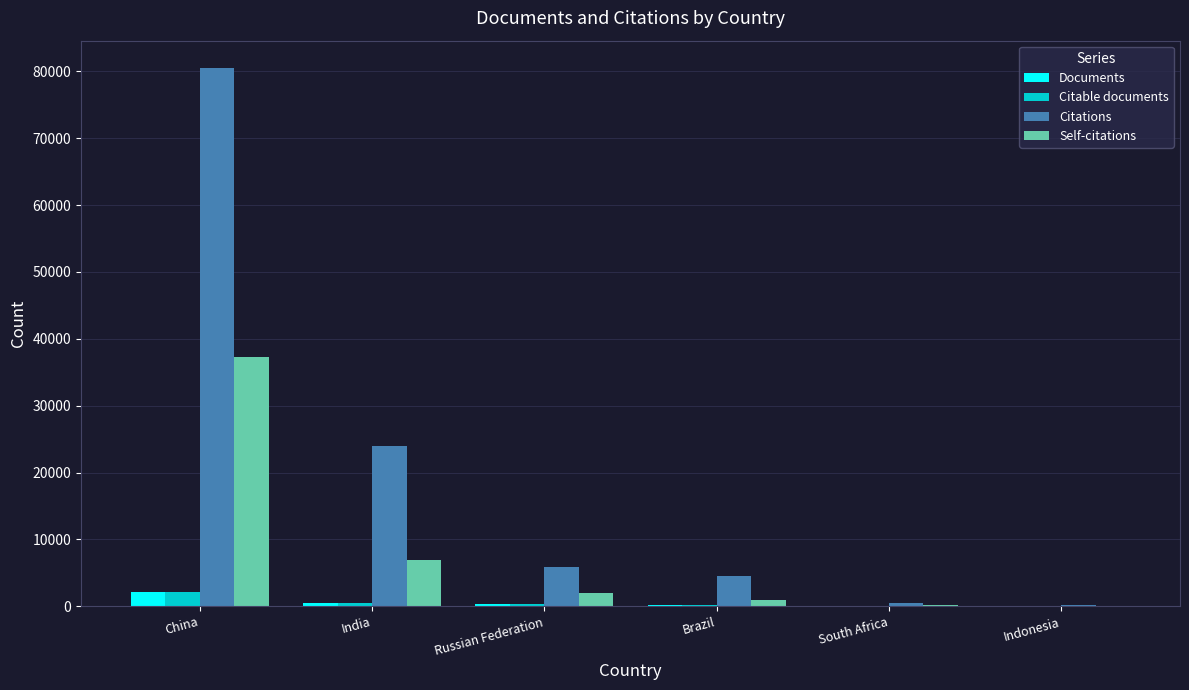

Count the number of categories in the chart.

6